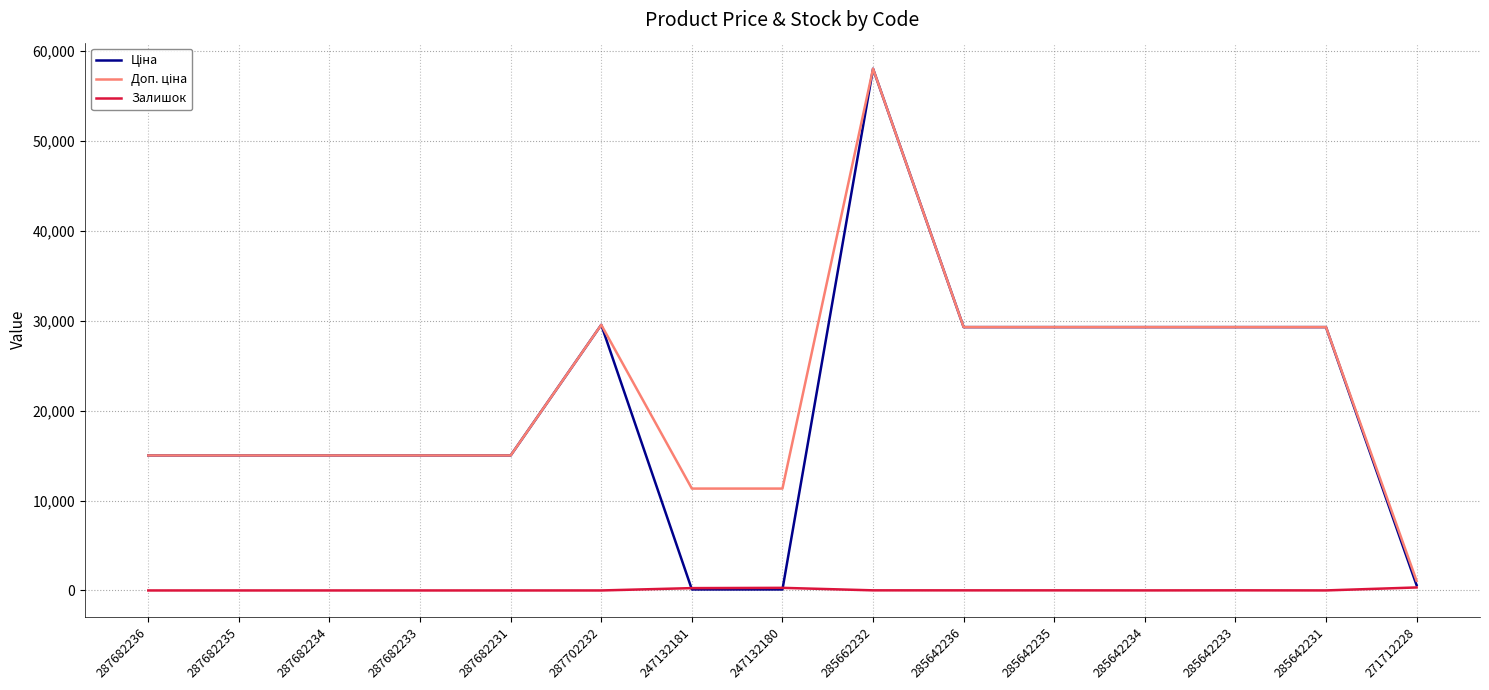

Is it true that Залишок equals 4.0 at 285642231?

True